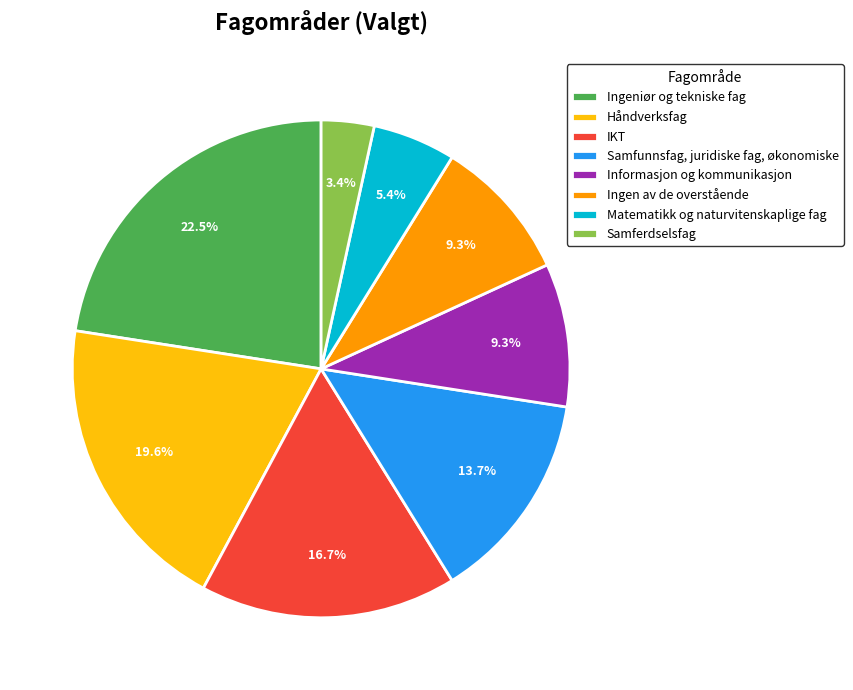

What is the ratio of the value at Informasjon og kommunikasjon to the value at Samferdselsfag?

2.7